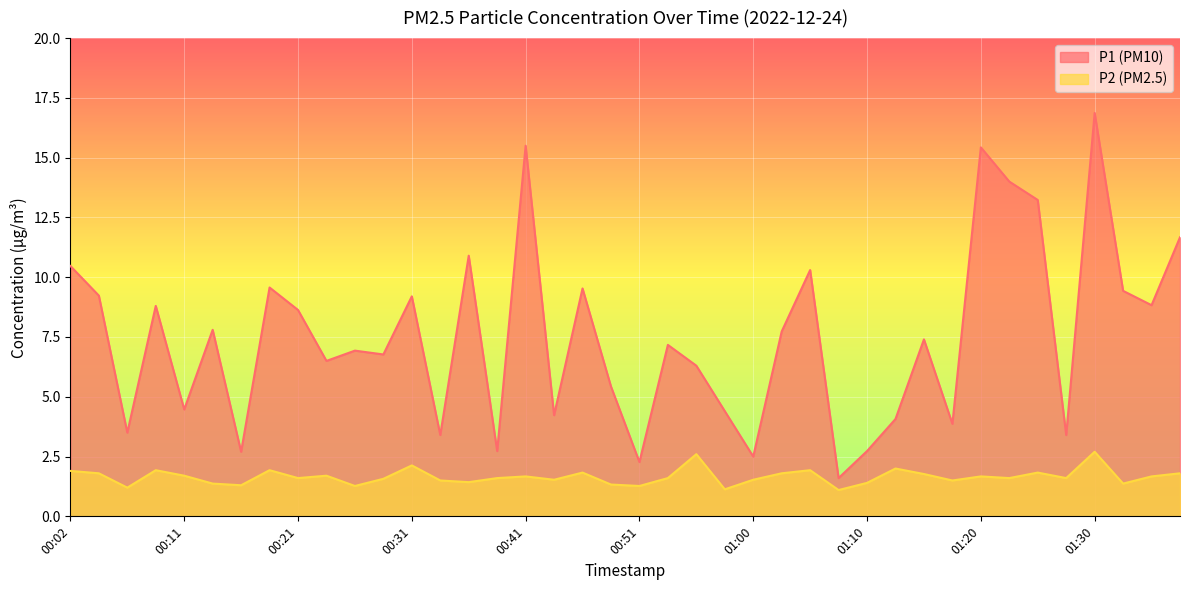

What are all the series names shown in the legend?

P1 (PM10), P2 (PM2.5)